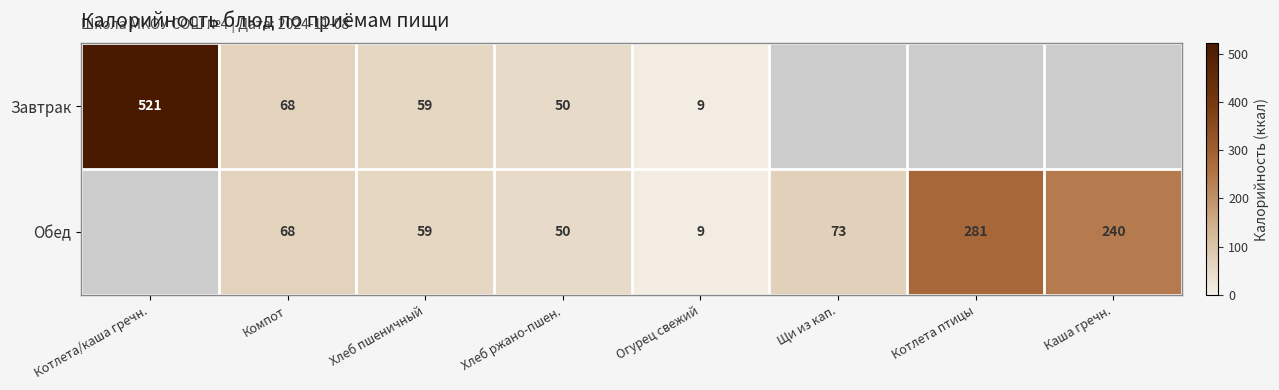

What is the total value across all series at Компот?

136